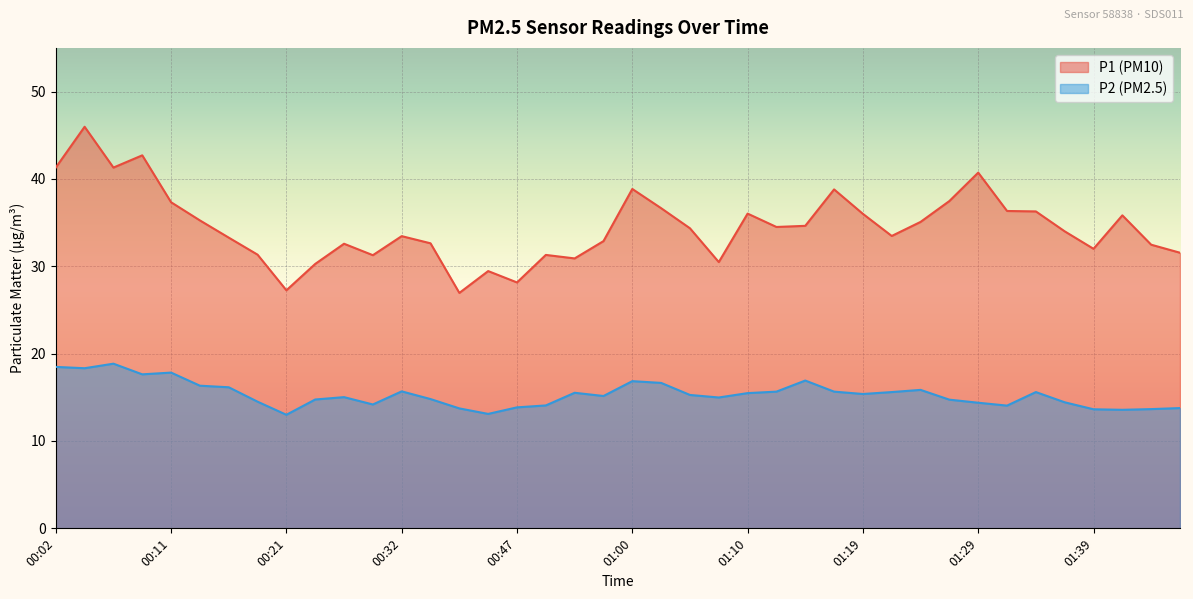

Is it true that P2 equals 16.1 at 00:16?

True